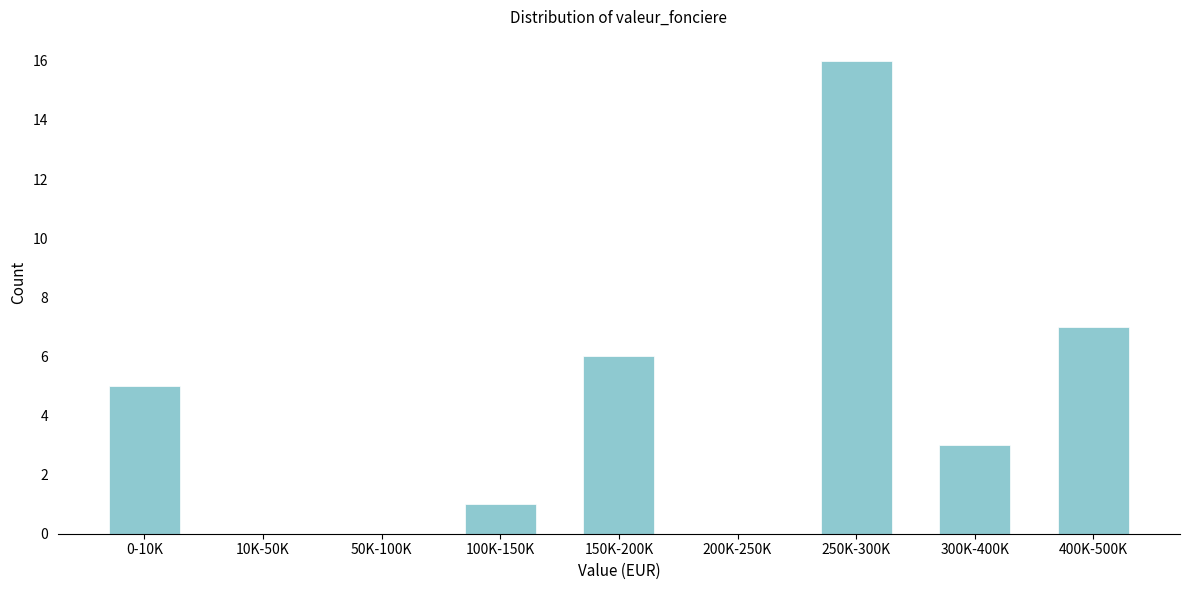

Reading left to right, transcribe all the data shown in this chart.

0-10K=5	10K-50K=0	50K-100K=0	100K-150K=1	150K-200K=6	200K-250K=0	250K-300K=16	300K-400K=3	400K-500K=7